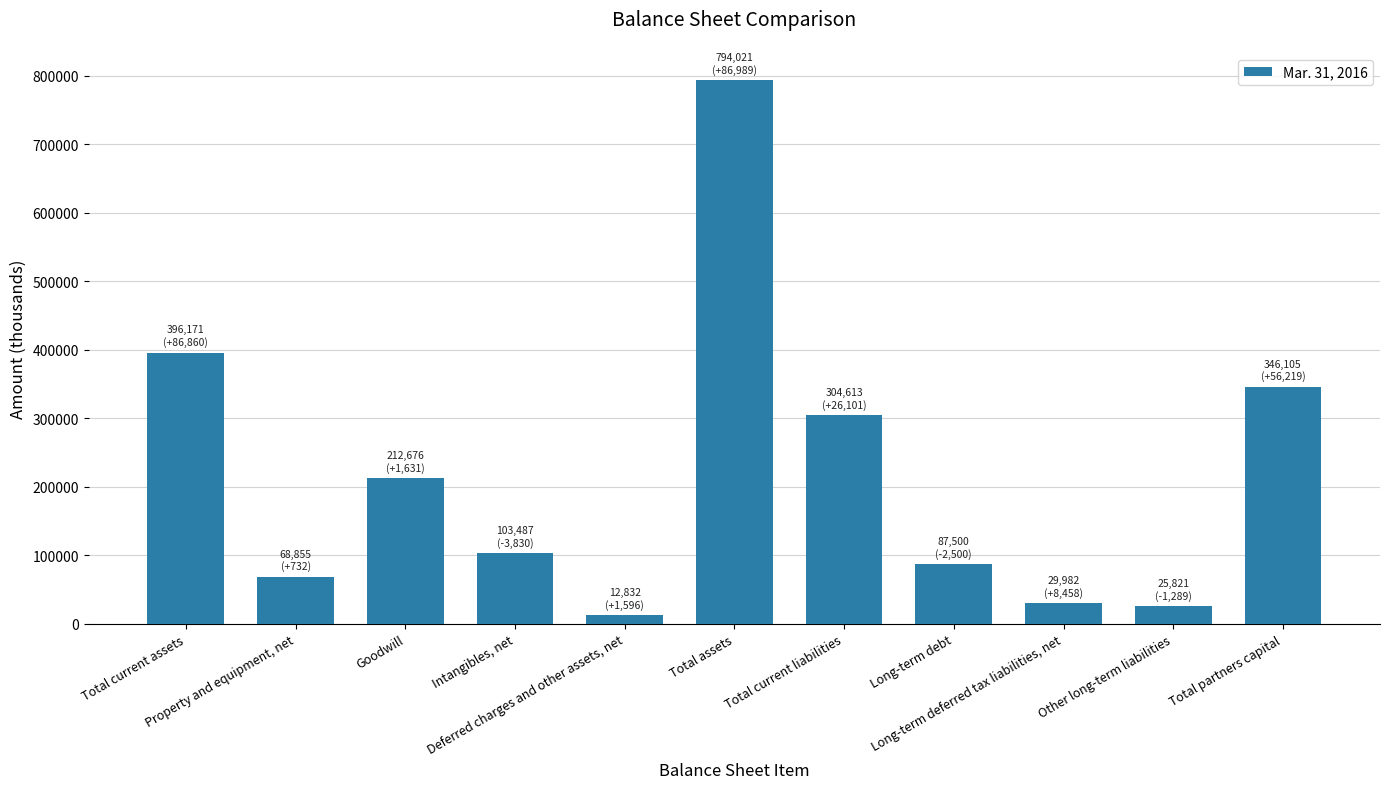

What is the average value?

216551